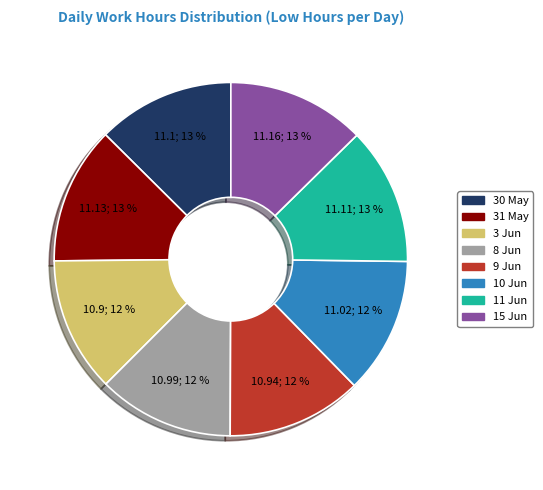

How many segments does this pie chart have?

8